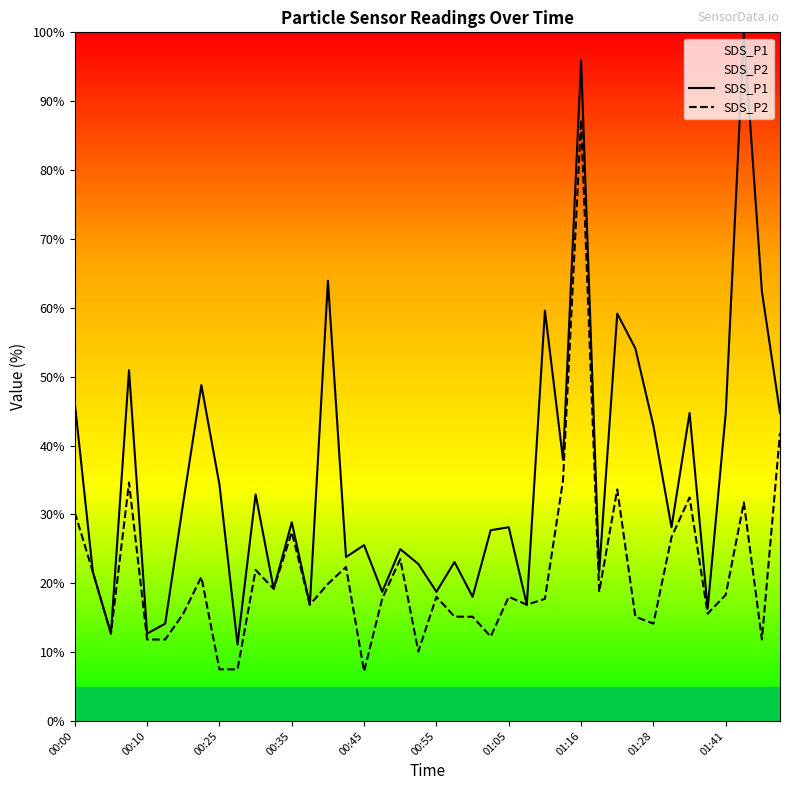

Is it true that SDS_P1 equals 32.9 at 10?

True